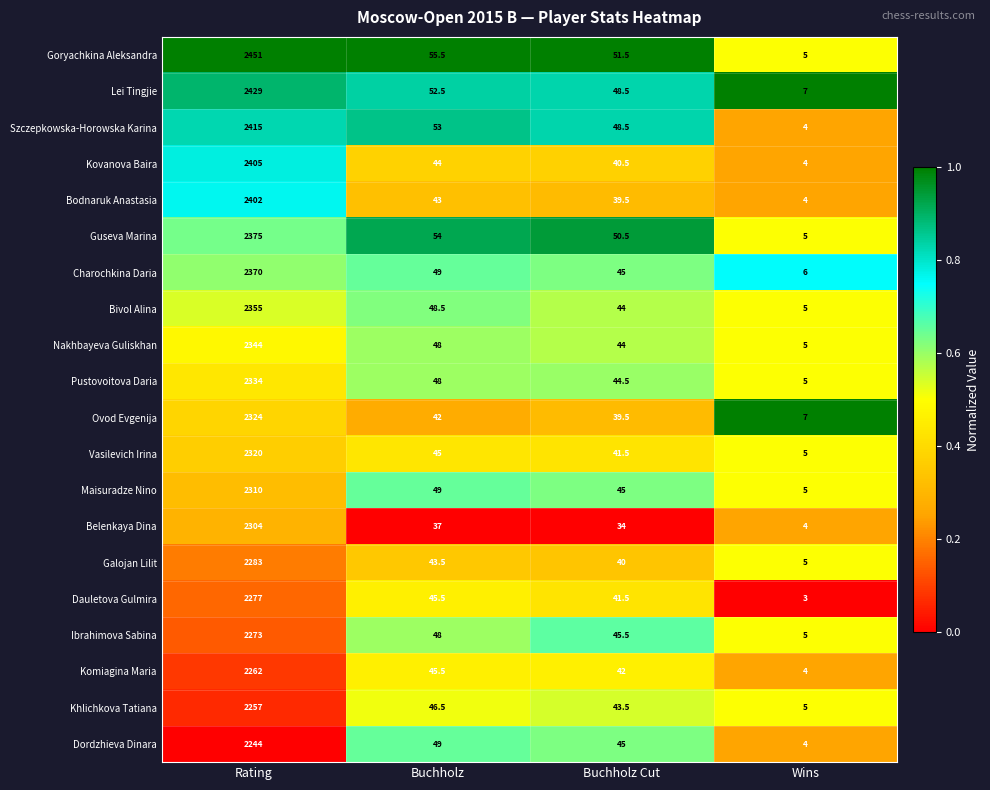

At Rating, list the series in order from largest to smallest.

Goryachkina Aleksandra, Lei Tingjie, Szczepkowska-Horowska Karina, Kovanova Baira, Bodnaruk Anastasia, Guseva Marina, Charochkina Daria, Bivol Alina, Nakhbayeva Guliskhan, Pustovoitova Daria, Ovod Evgenija, Vasilevich Irina, Maisuradze Nino, Belenkaya Dina, Galojan Lilit, Dauletova Gulmira, Ibrahimova Sabina, Komiagina Maria, Khlichkova Tatiana, Dordzhieva Dinara